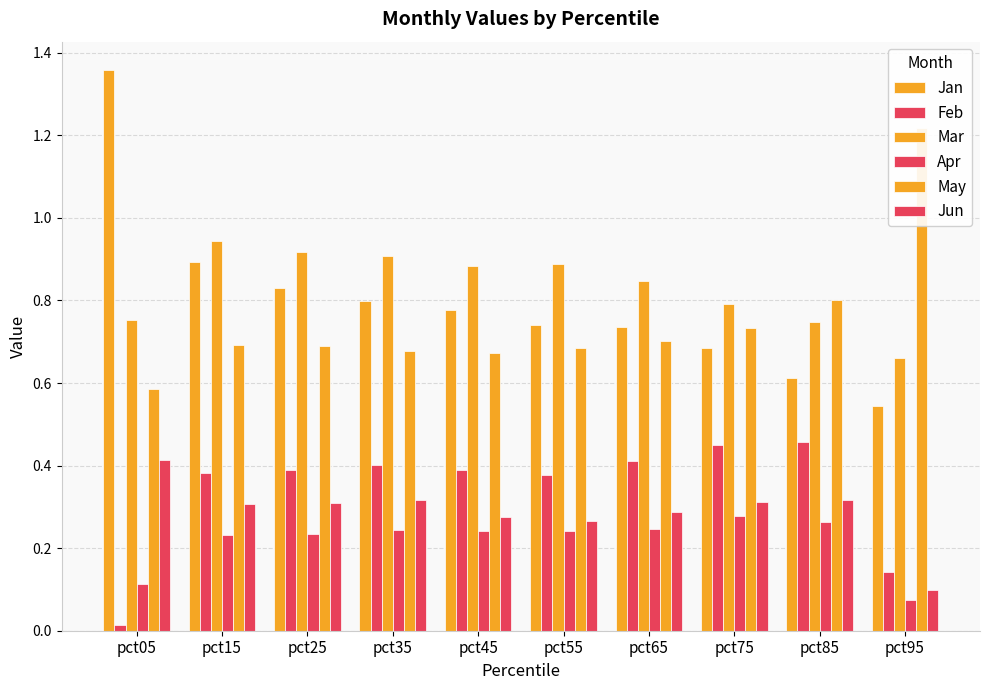

What is the total value across all series at pct05?

3.2